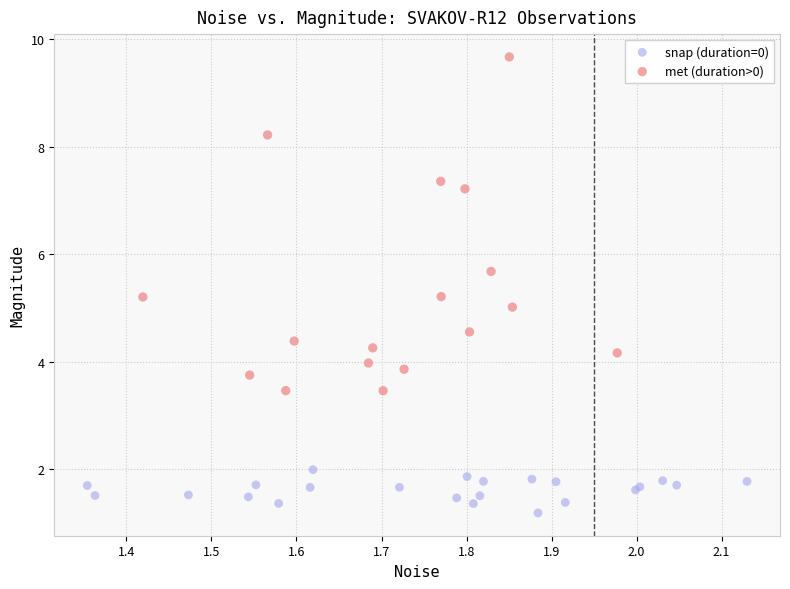

Which series contains the lowest Y value?

snap (duration=0)